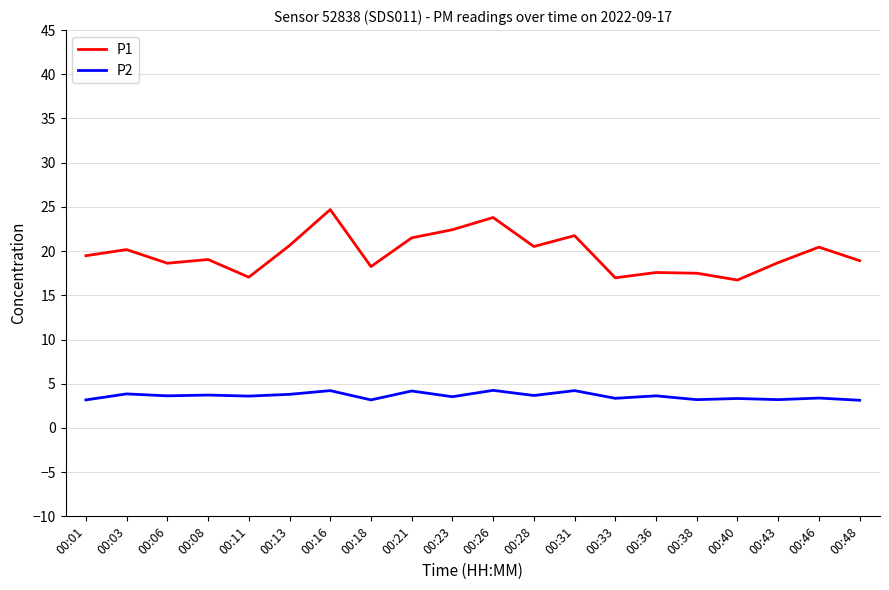

What is the total value across all series at 00:43?

21.9